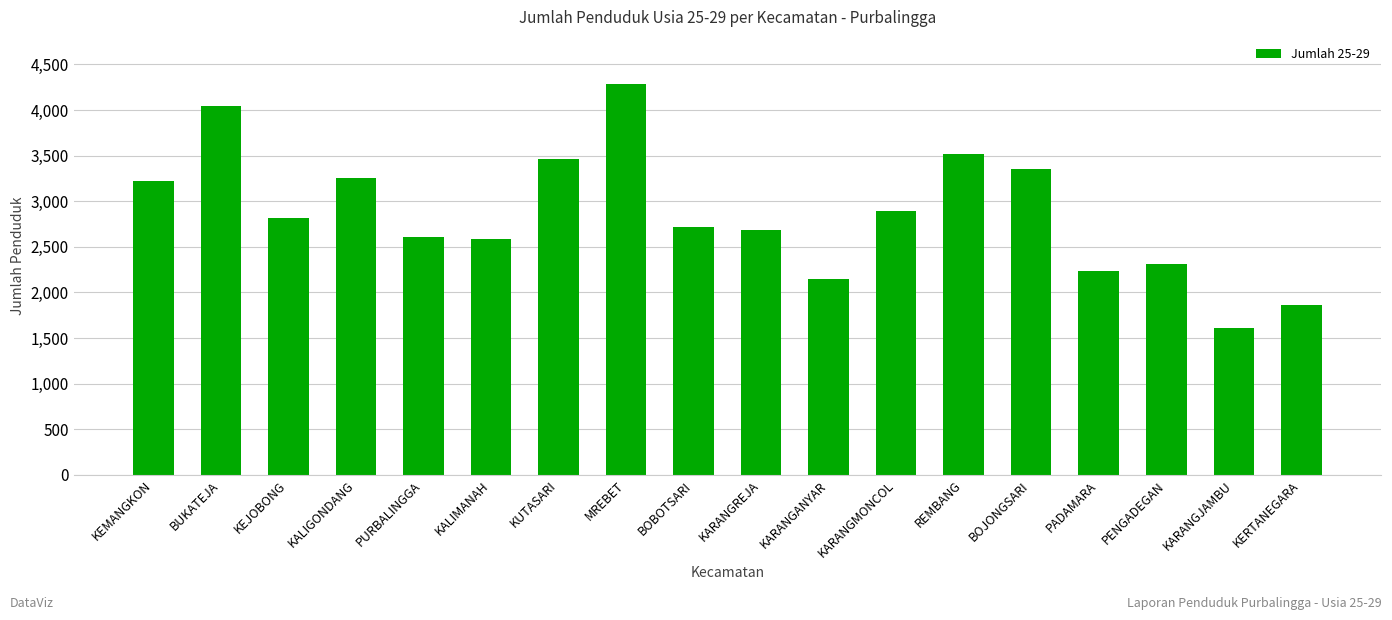

What is the smallest value displayed?

1611